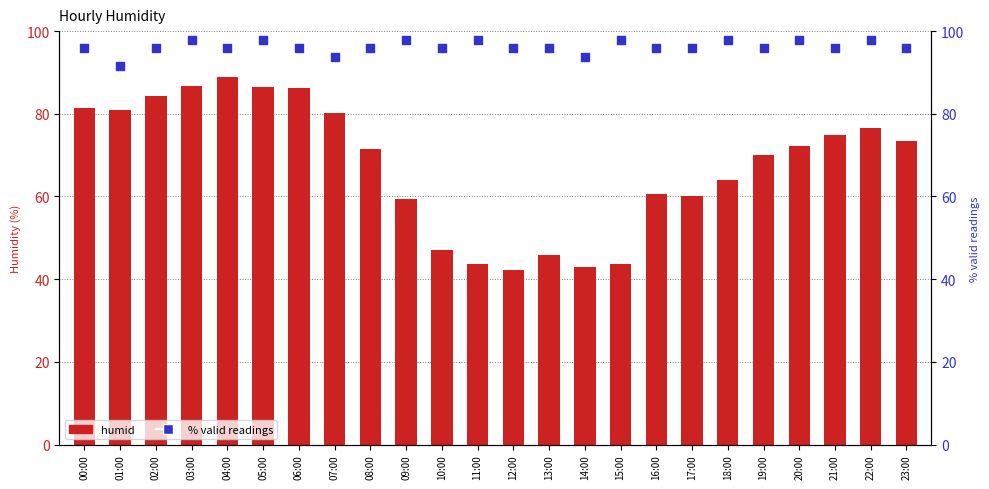

Is the value of % valid readings at 04:00 greater than the value of humid at 04:00?

Yes